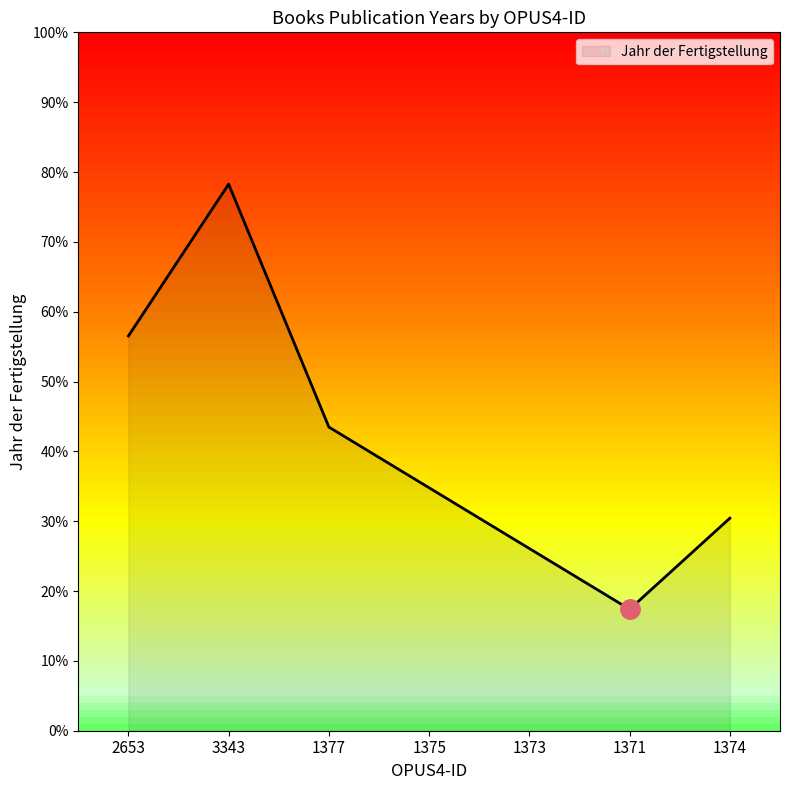

What value does the data have at 3343?

78.3